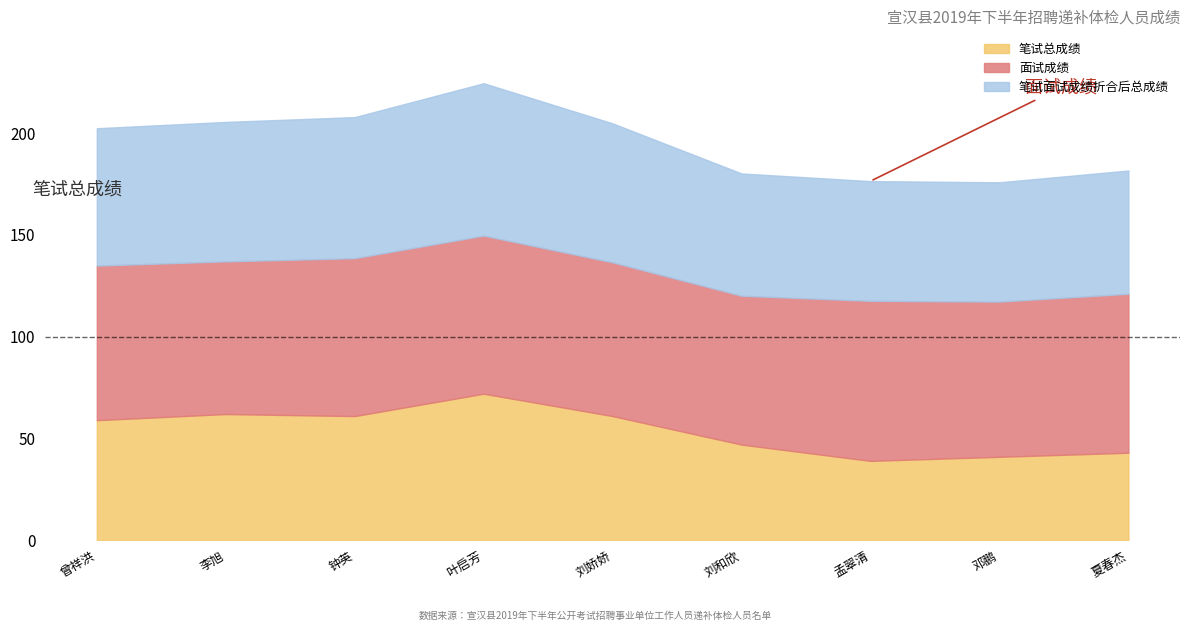

Which series has the largest range (max minus min)?

笔试总成绩